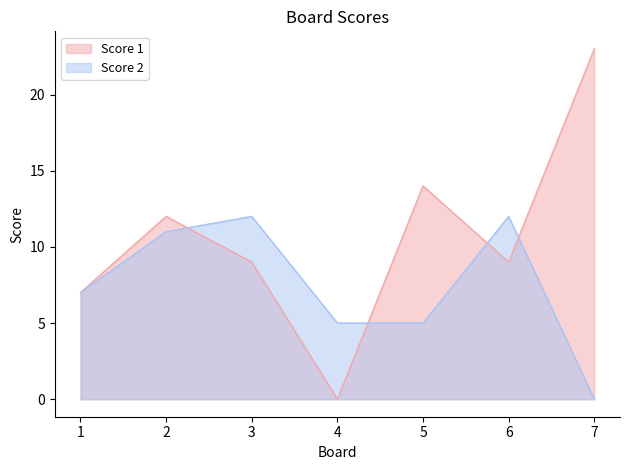

At which category does the chart reach its minimum across all series?

4